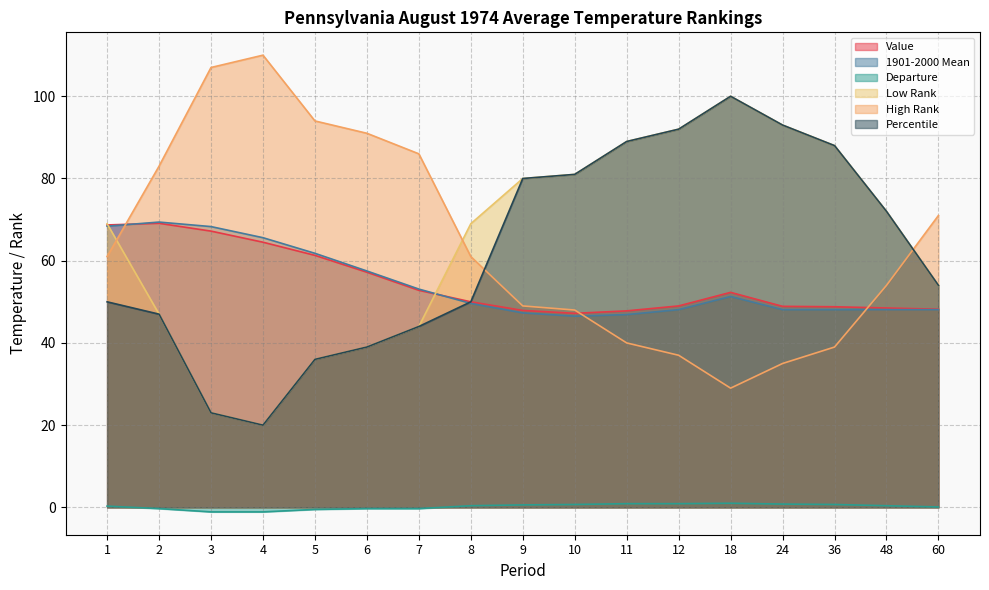

Reading right to left, what are all the values shown in this chart?

Value: 48.2	48.5	48.8	48.9	52.3	49.0	47.8	47.2	47.9	50.0	52.8	57.2	61.3	64.5	67.2	69.1	68.7
1901-2000 Mean: 48.1	48.1	48.1	48.1	51.3	48.1	46.9	46.5	47.3	49.6	53.1	57.5	61.8	65.6	68.3	69.4	68.4
Departure: 0.1	0.4	0.7	0.8	1.0	0.9	0.9	0.7	0.6	0.4	-0.3	-0.3	-0.5	-1.1	-1.1	-0.3	0.3
Low Rank: 54.0	72.0	88.0	93.0	100.0	92.0	89.0	81.0	80.0	69.0	44.0	39.0	36.0	20.0	23.0	47.0	69.0
High Rank: 71.0	54.0	39.0	35.0	29.0	37.0	40.0	48.0	49.0	61.0	86.0	91.0	94.0	110.0	107.0	83.0	61.0
Percentile: 54.0	72.0	88.0	93.0	100.0	92.0	89.0	81.0	80.0	50.0	44.0	39.0	36.0	20.0	23.0	47.0	50.0